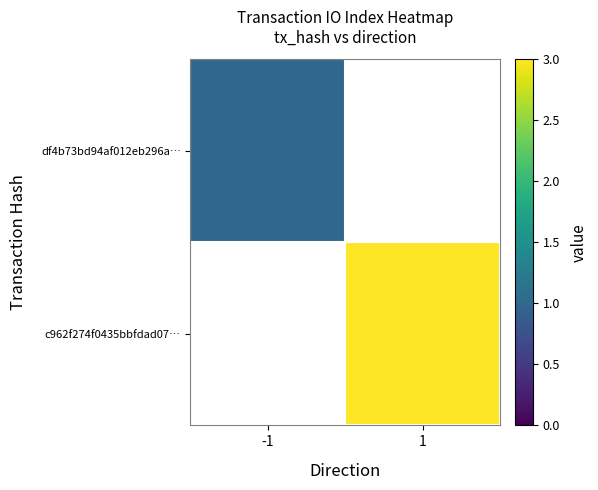

Reading left to right, extract all data points from this chart.

df4b73bd94af012eb296a…: -1=1	1=0
c962f274f0435bbfdad07…: -1=0	1=3